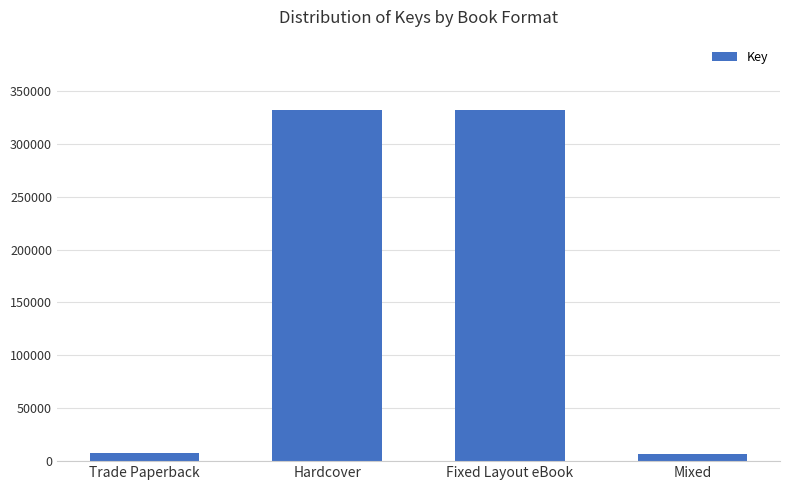

What is the smallest value displayed?

6577